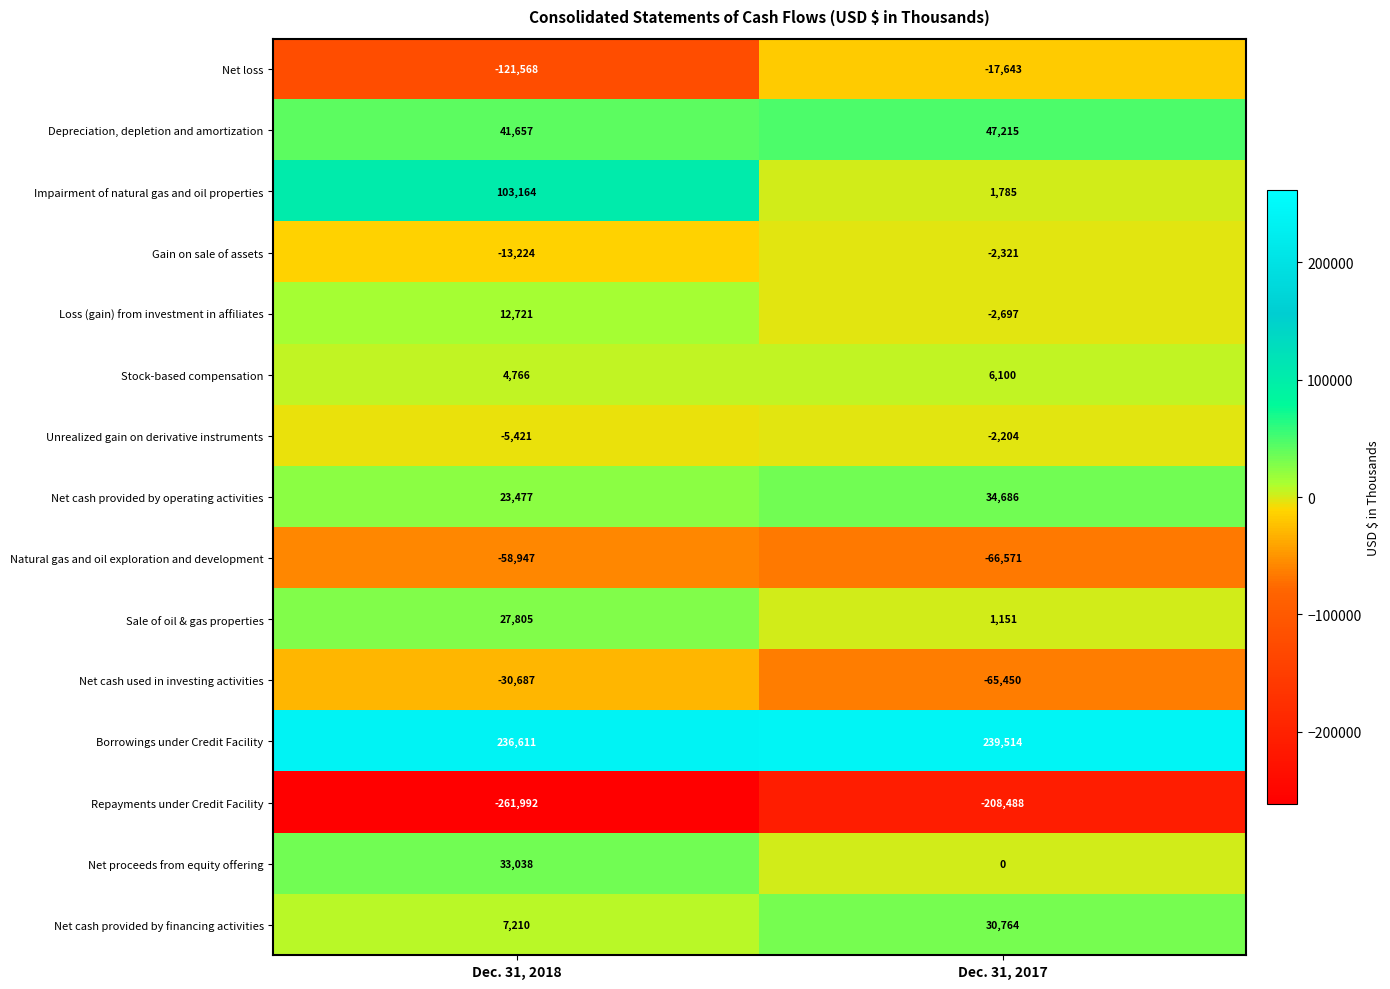

What value does the Sale of oil & gas properties series have at Dec. 31, 2017?

1151